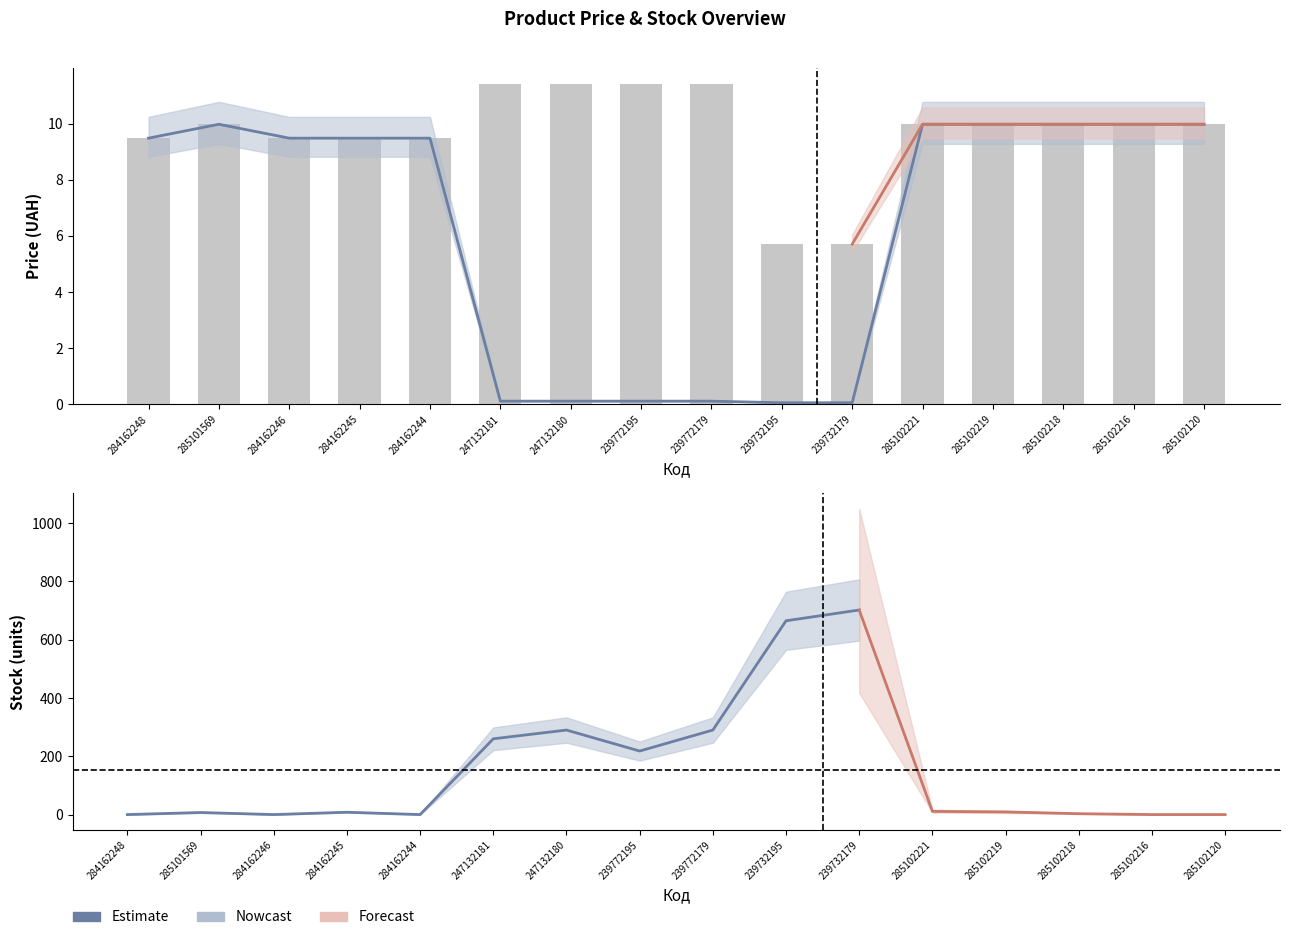

The Доп. ціна series shows 9.8 at 239732179. True or false?

False